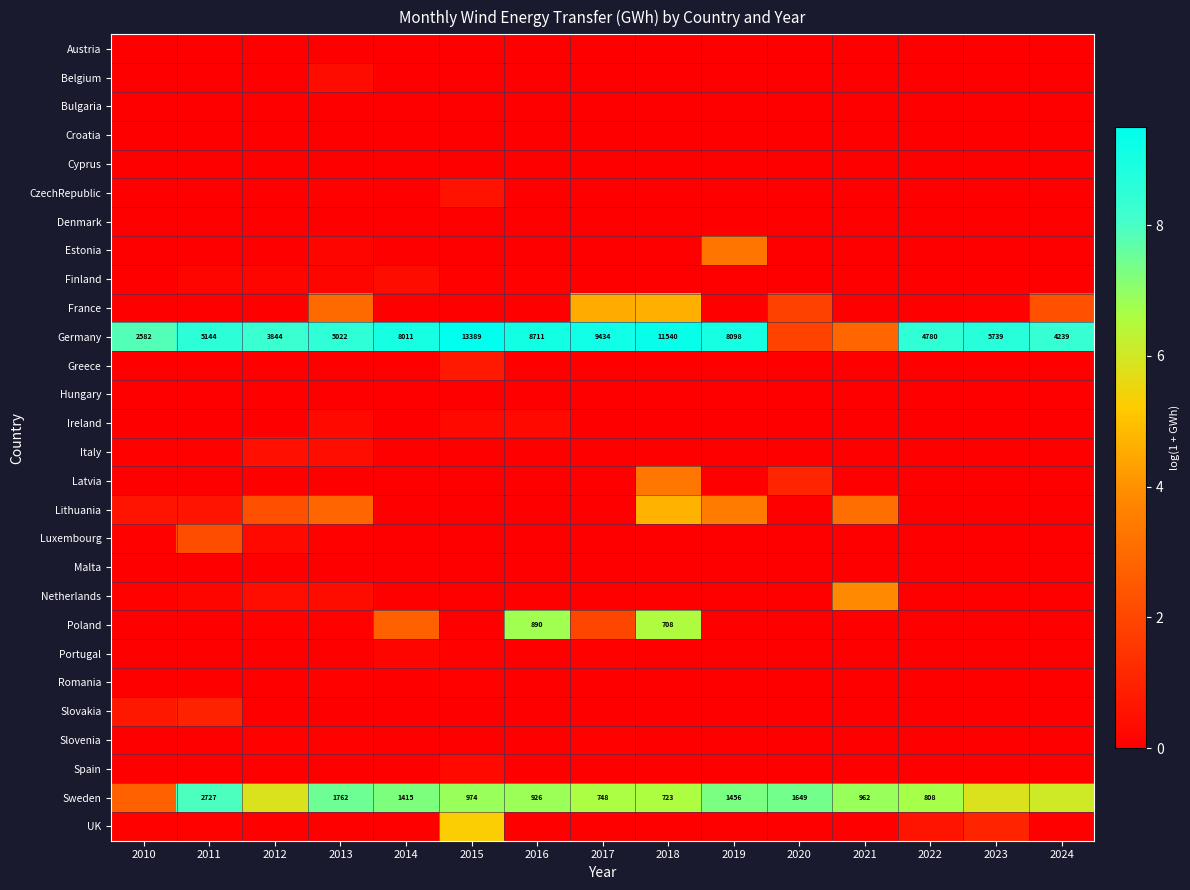

Which series changed the most between 2012 and 2021?

Germany